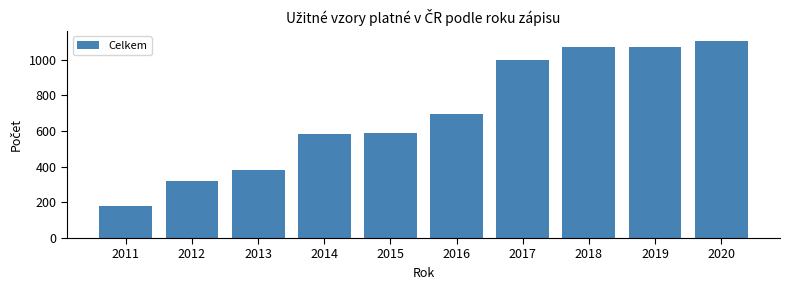

True or false: the data shows 1071.8 at 2018.

True